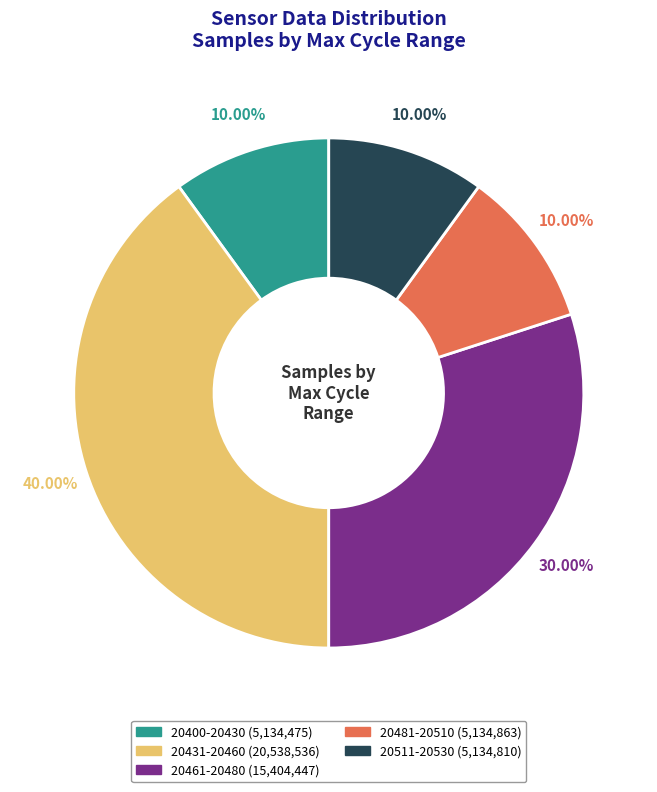

Does any single category account for the majority?

No